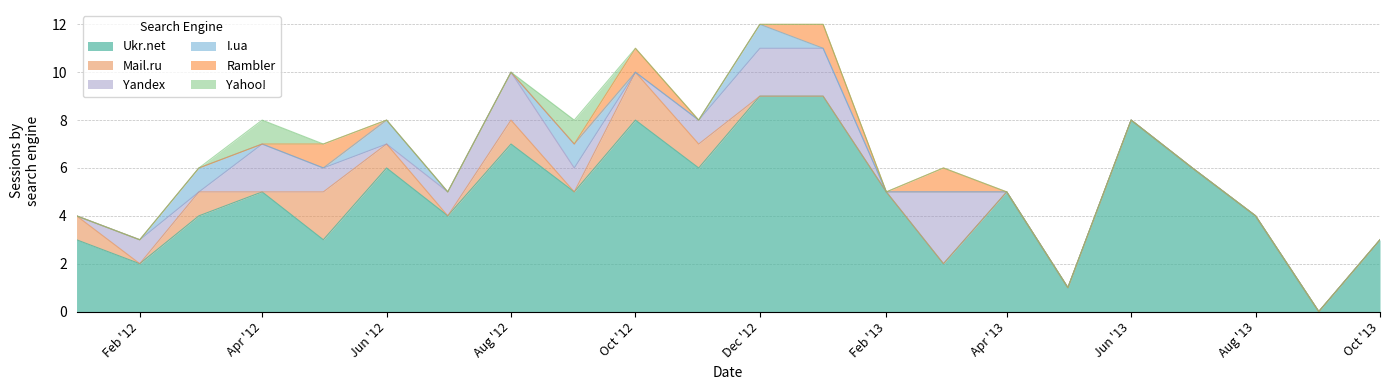

What is the label of the 2nd point from the right?

2013-09